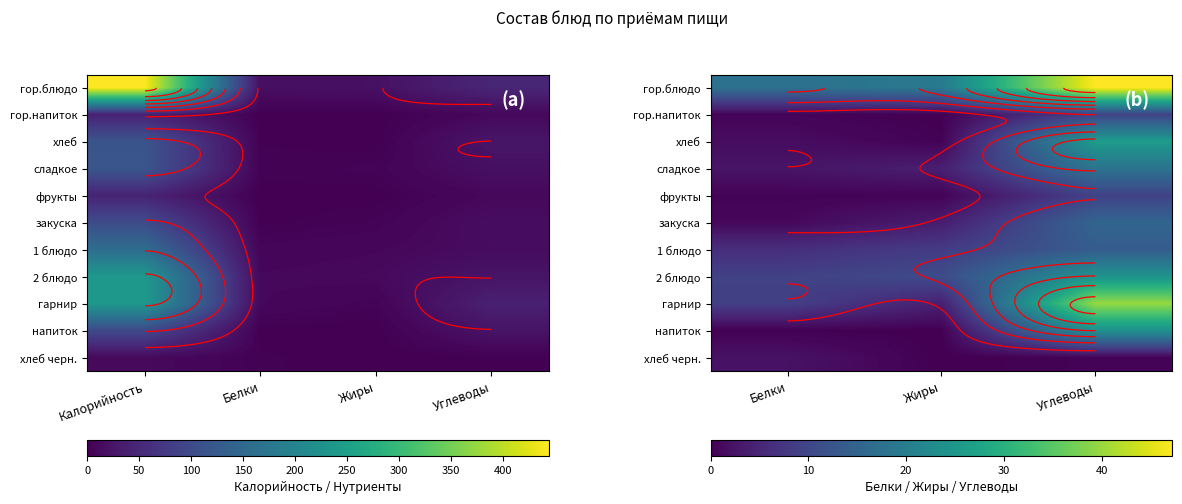

What is the difference between the гор.блюдо values at Белки and Углеводы?

29.7